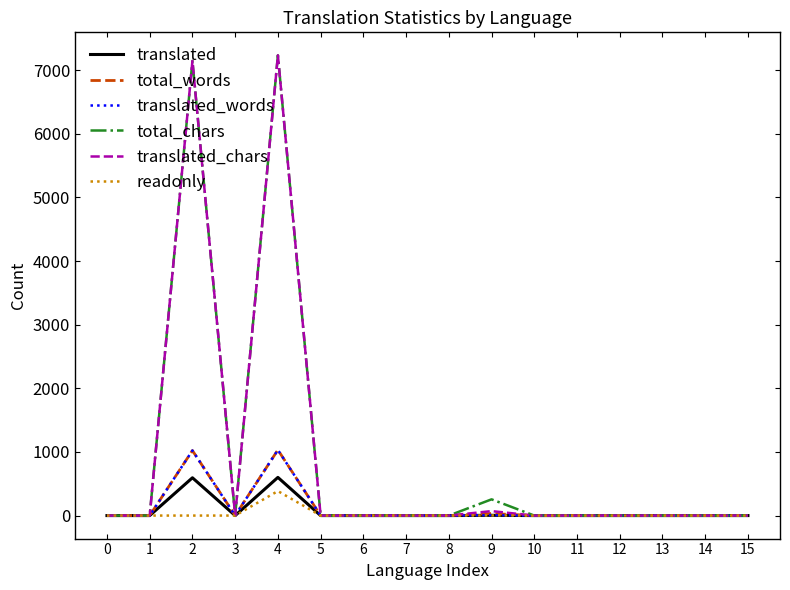

The value of translated_words at 15 is 0. True or false?

True